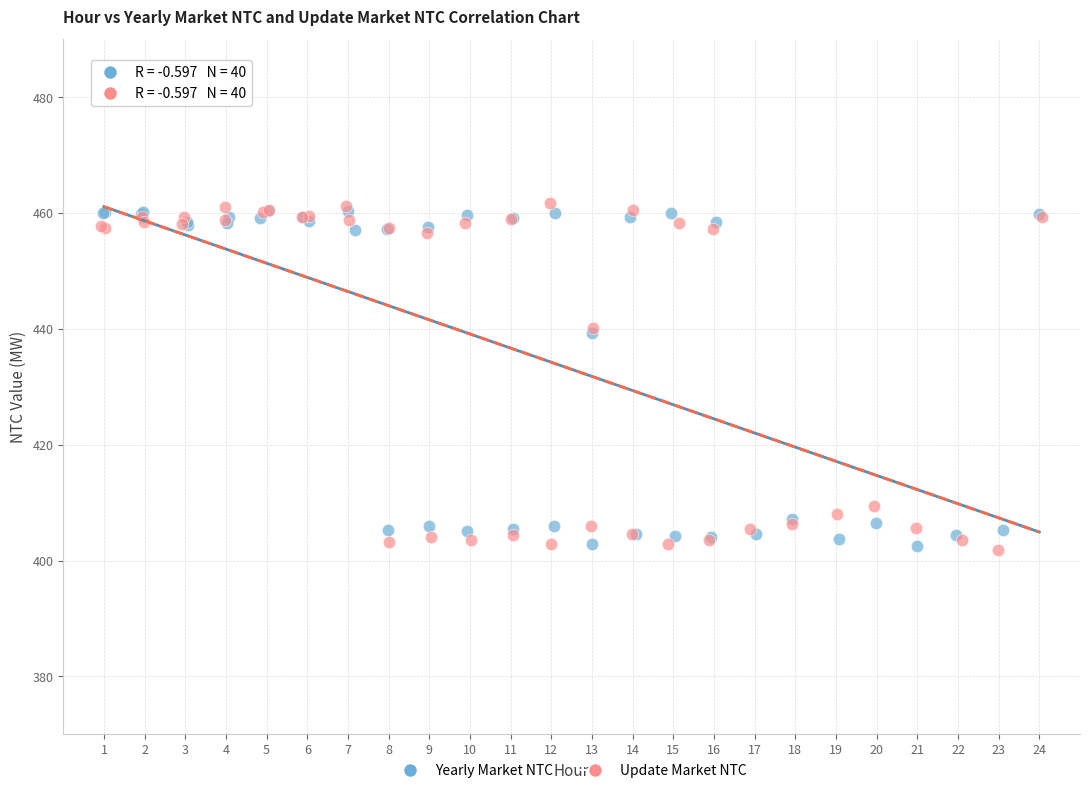

What are all the series names shown in the legend?

Yearly Market NTC, Update Market NTC